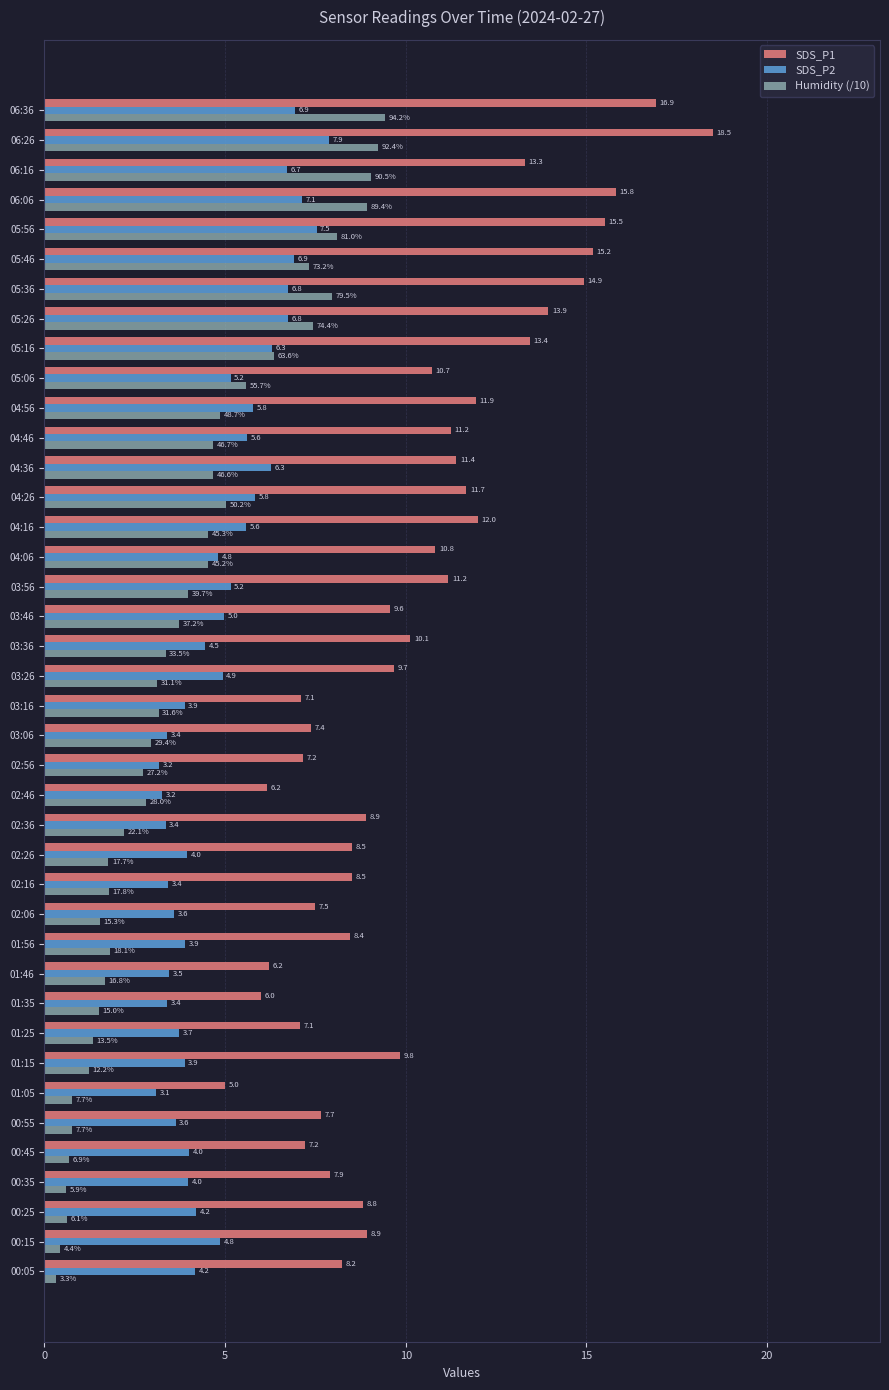

What is the difference between the second highest and minimum values in the SDS_P1 series?

11.9